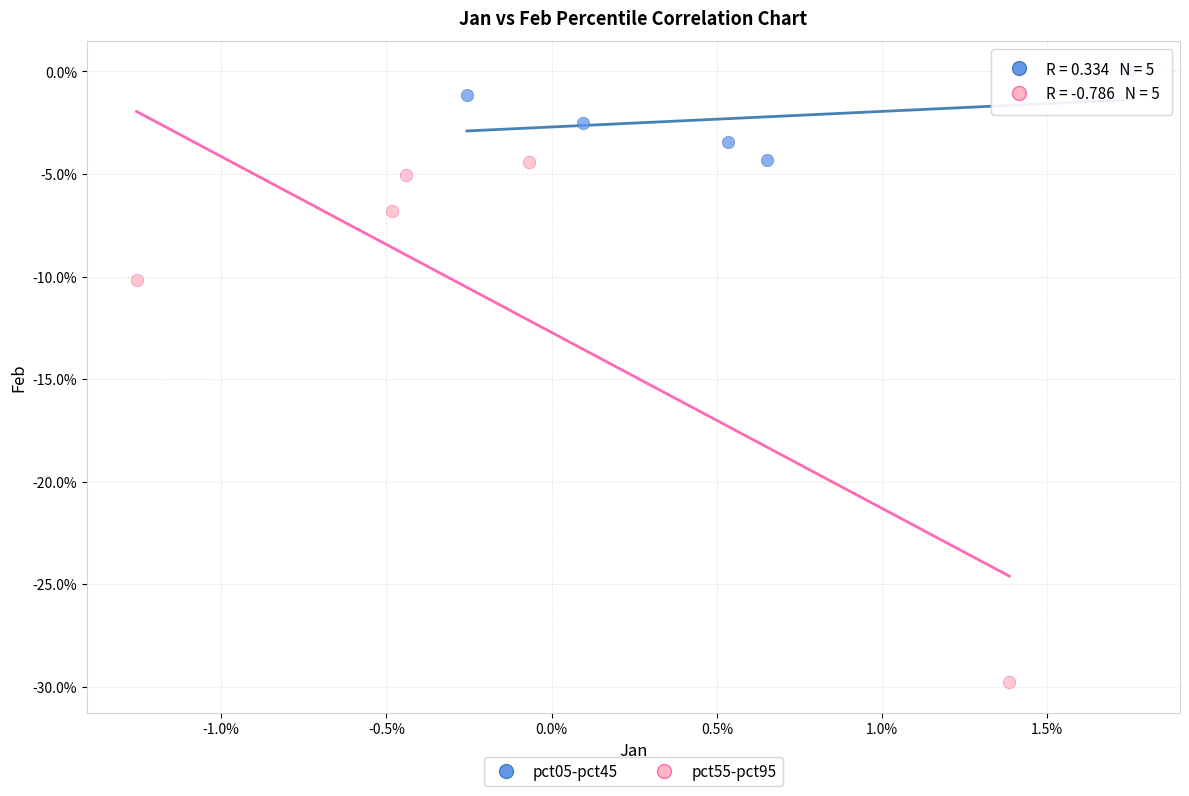

Which series contains the highest Y value?

pct05-pct45